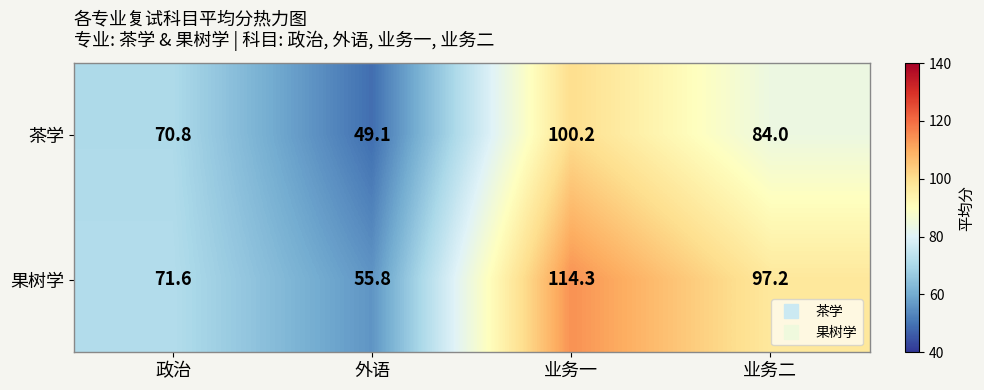

At which category does the chart reach its minimum across all series?

外语